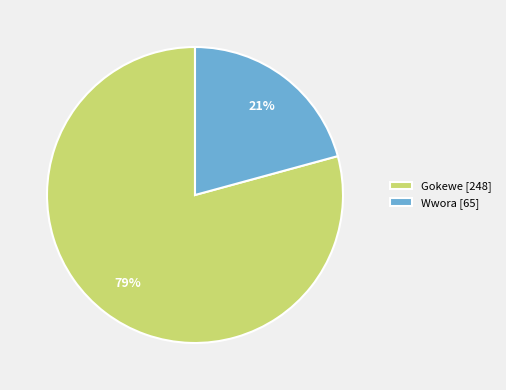

The Gokewe slice represents 79% of the pie. True or false?

True